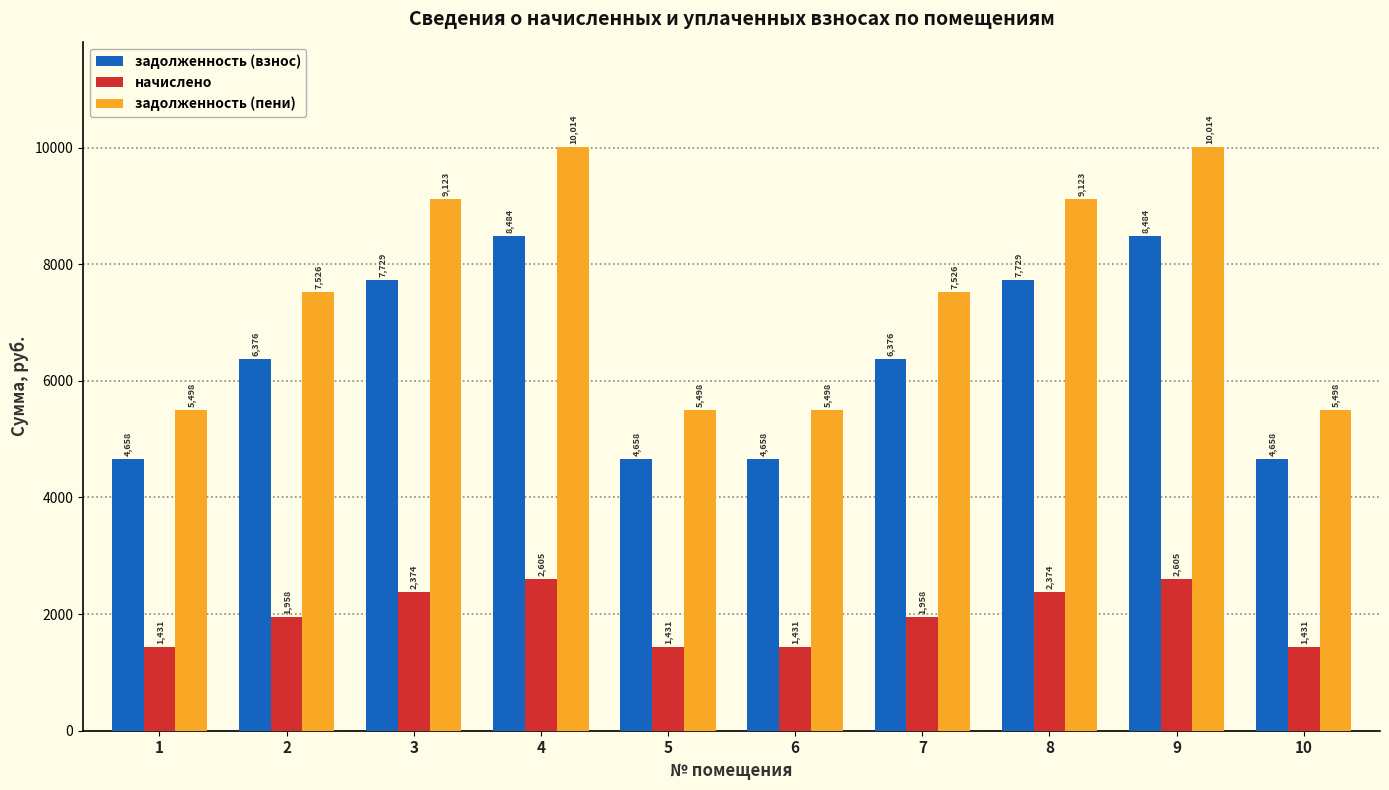

What is the maximum value for начислено?

2605.4